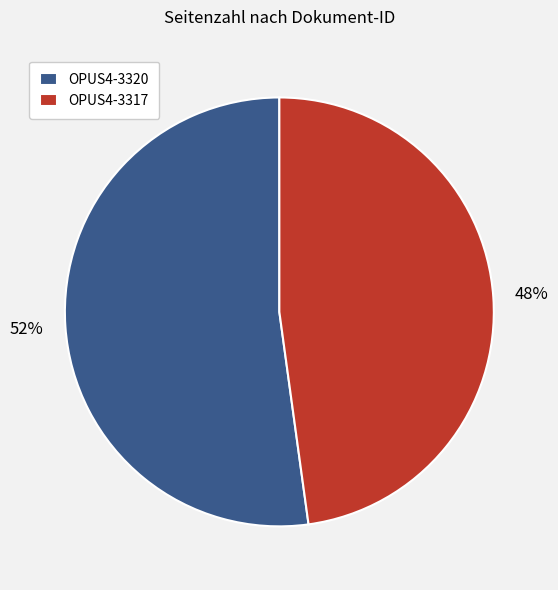

Rank the categories by value from highest to lowest.

OPUS4-3320, OPUS4-3317